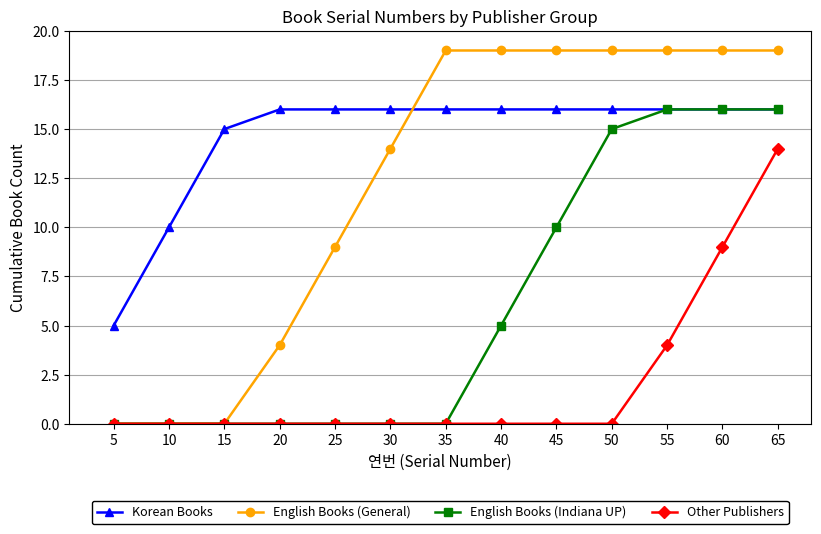

Which series has the widest spread of values?

English Books (General)